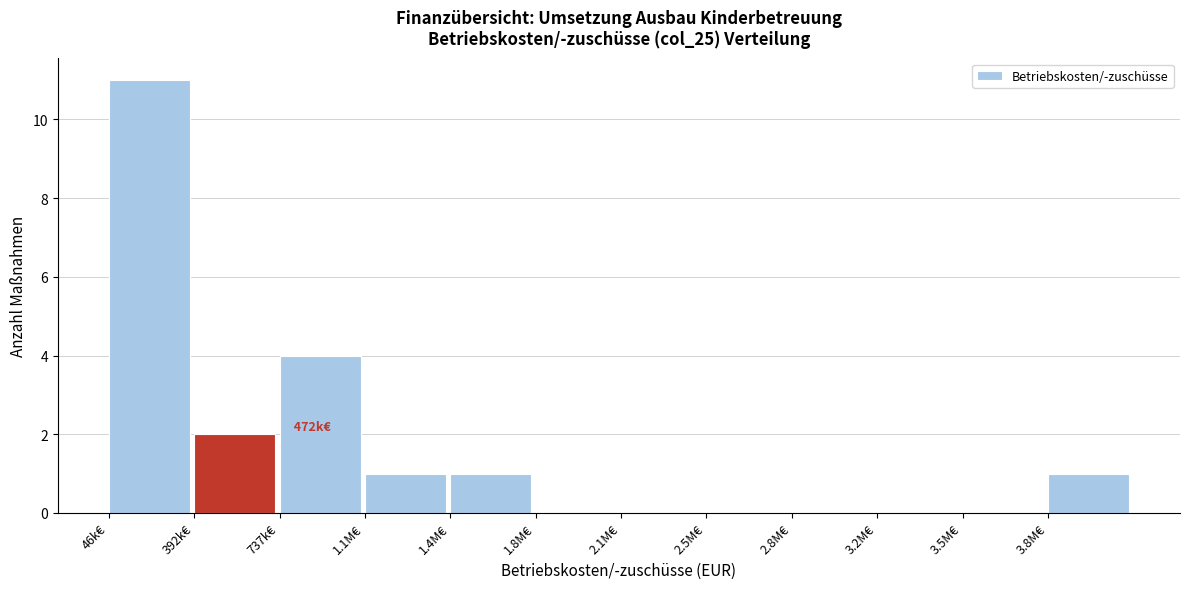

Reading left to right, what are all the values shown in this chart?

46k€=11	392k€=2	737k€=4	1.1M€=1	1.4M€=1	1.8M€=0	2.1M€=0	2.5M€=0	2.8M€=0	3.2M€=0	3.5M€=0	3.8M€=1